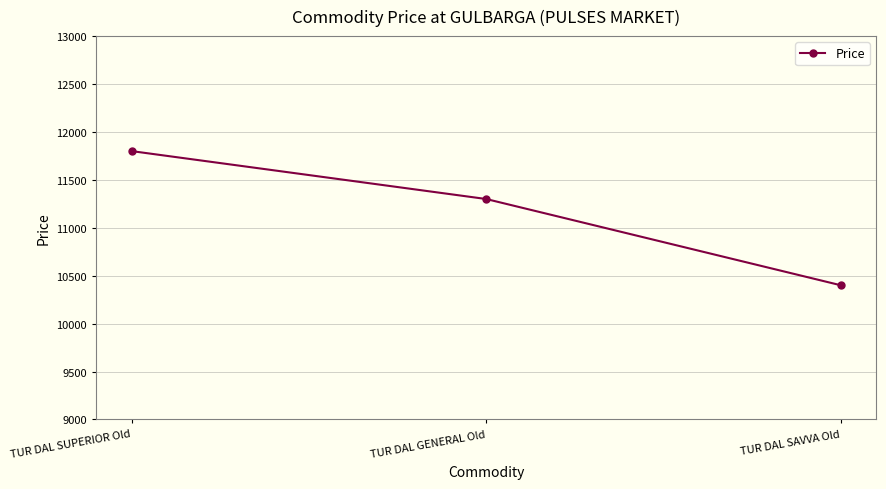

Rank the categories by value from highest to lowest.

TUR DAL SUPERIOR Old, TUR DAL GENERAL Old, TUR DAL SAVVA Old